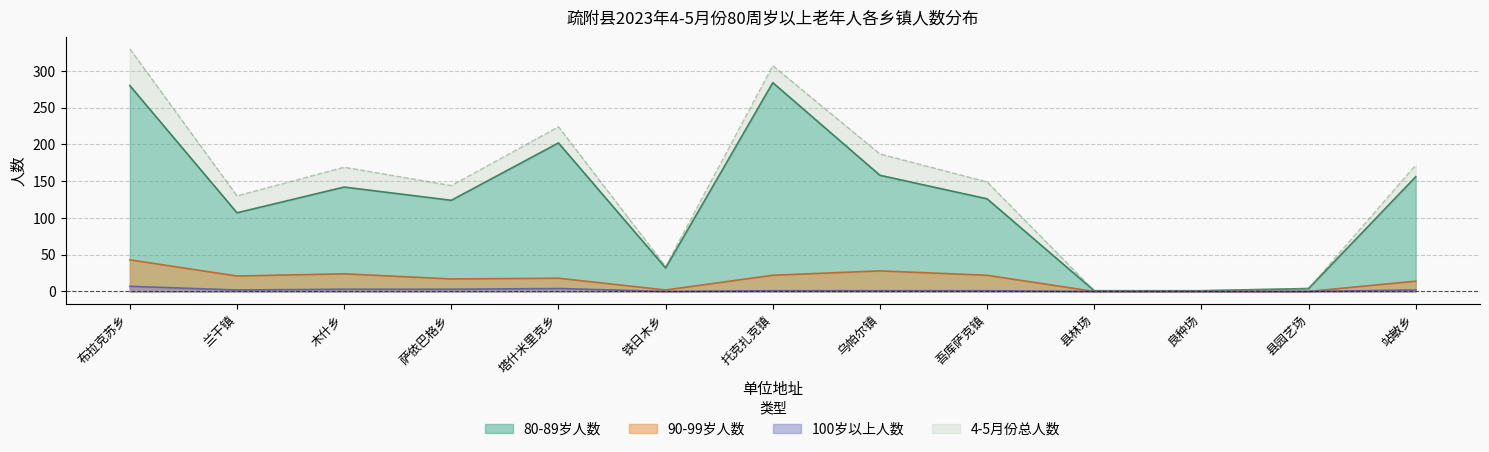

True or false: 90-99岁人数 and 80-89岁人数 cross at least once.

False